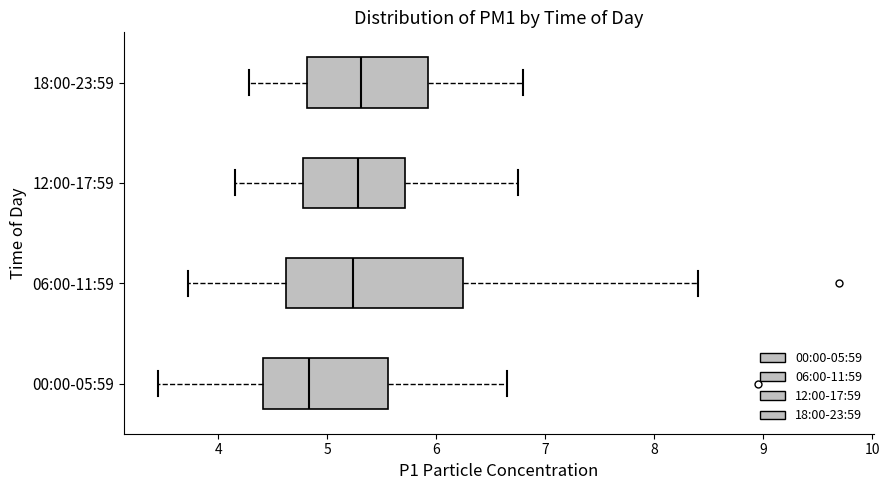

Comparing the boxes themselves (not the whiskers), which one is the widest?

06:00-11:59